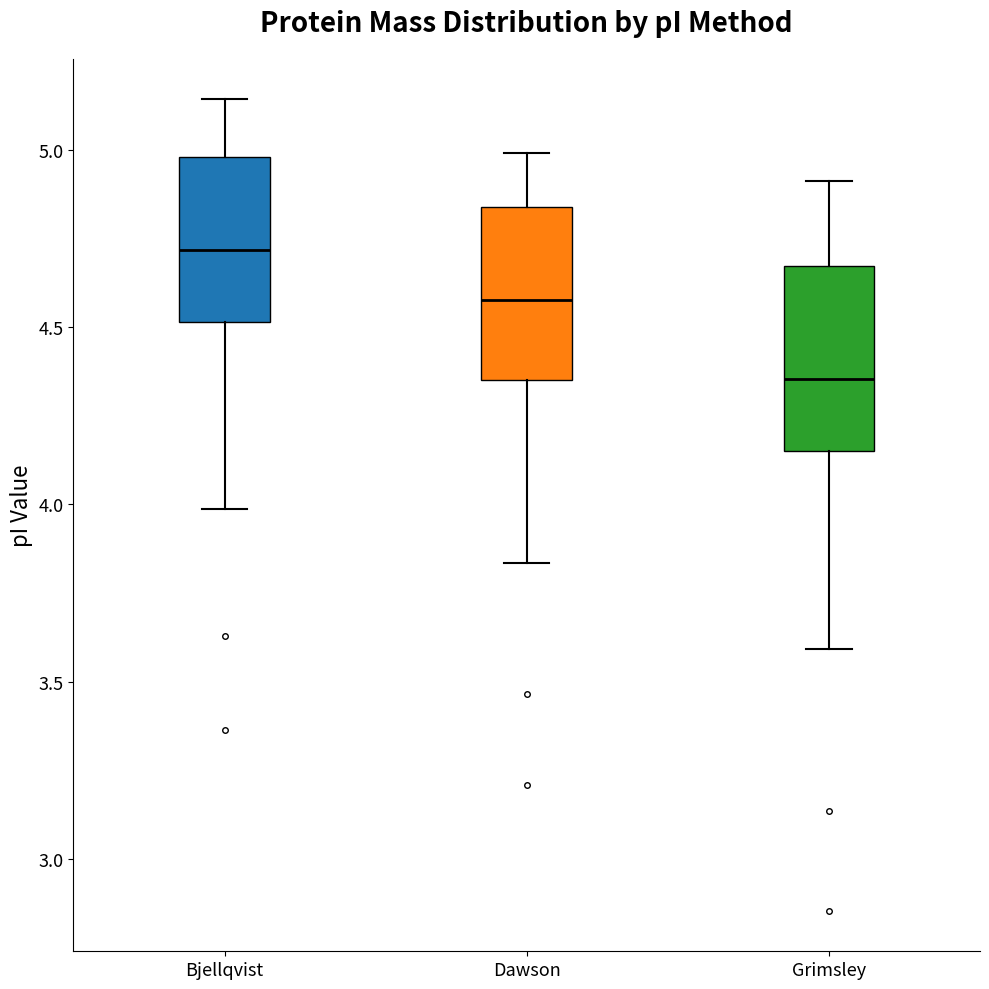

Reading left to right, transcribe this box plot: for each box, give where its median line is, the range the box spans, and where its two whiskers end, as read against the y-axis. The values are not printed on the chart, so give them approximately, as read against the axis.

Bjellqvist: median 4.70, box 4.50 to 5.00, whiskers 4.00 to 5.15
Dawson: median 4.60, box 4.35 to 4.85, whiskers 3.85 to 5.00
Grimsley: median 4.35, box 4.15 to 4.65, whiskers 3.60 to 4.90